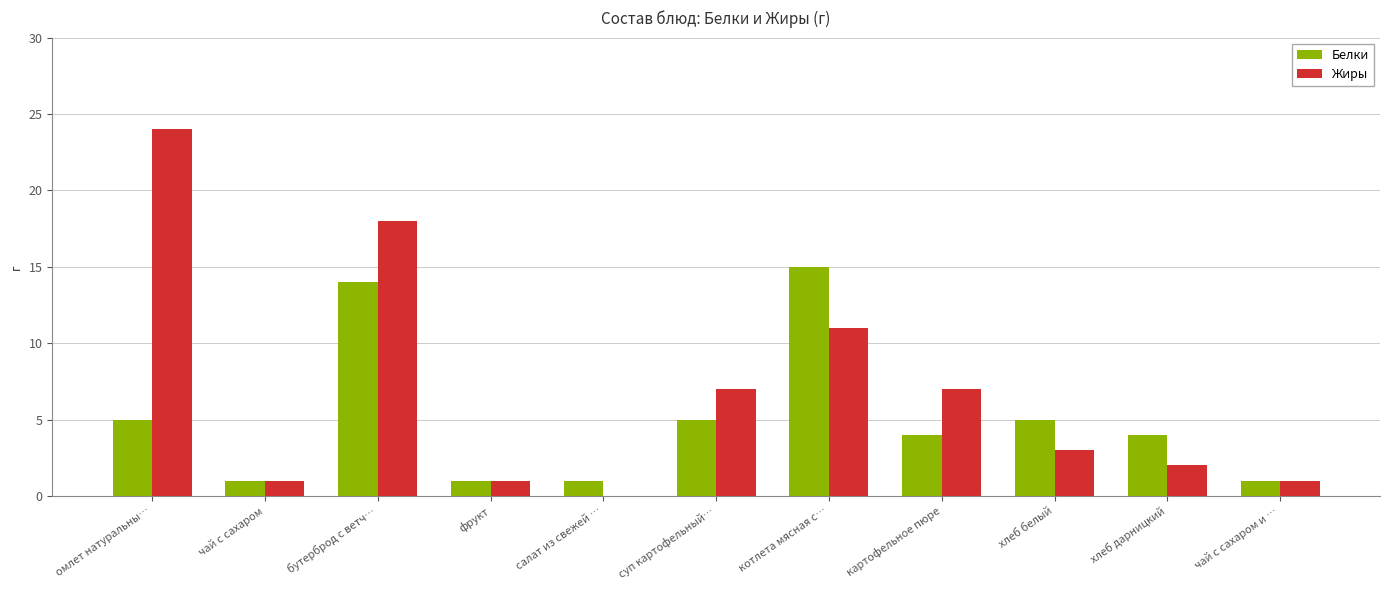

What are all the series names shown in the legend?

Белки, Жиры